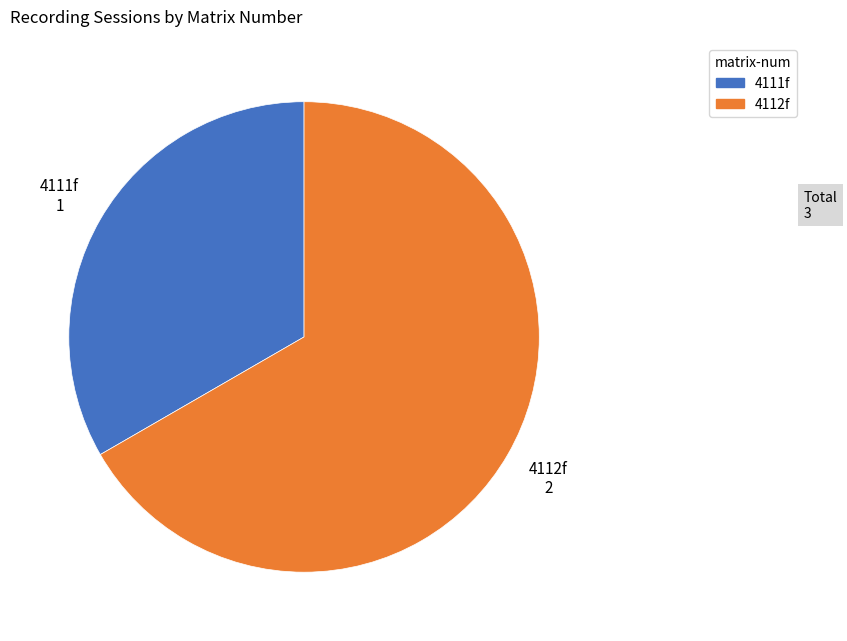

Which category has the smallest portion of the pie?

4111f